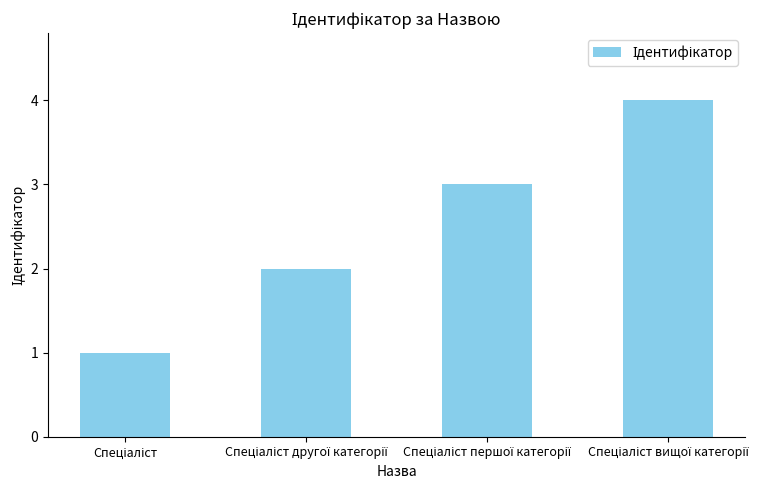

What is the difference between the maximum and minimum values?

3